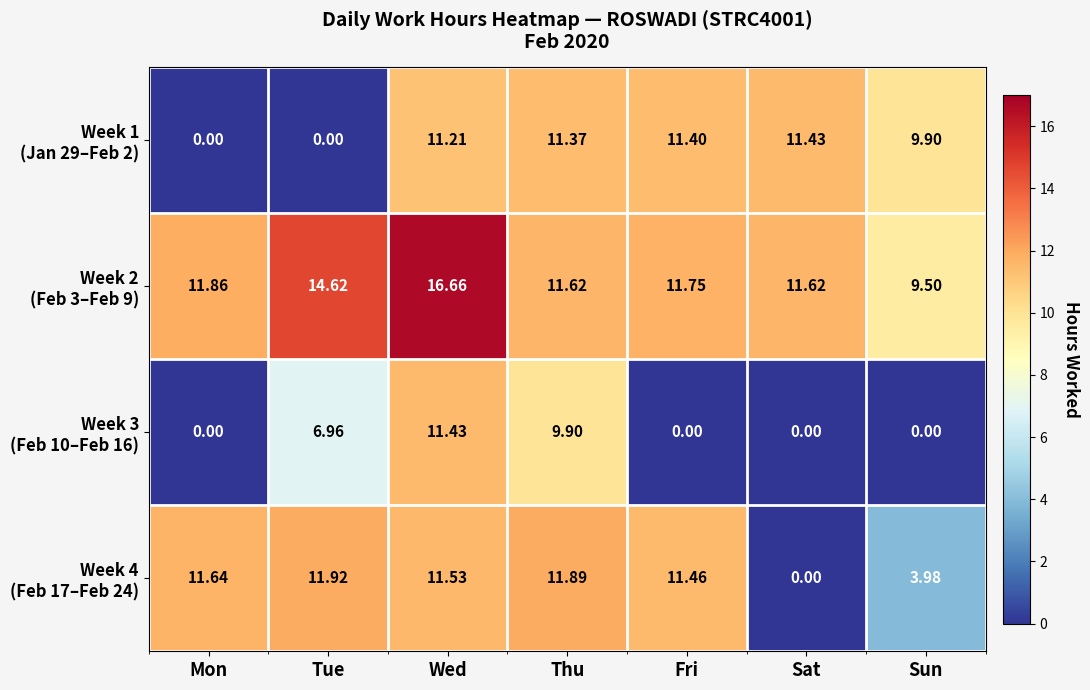

At which category is the sum across all series the highest?

Wed